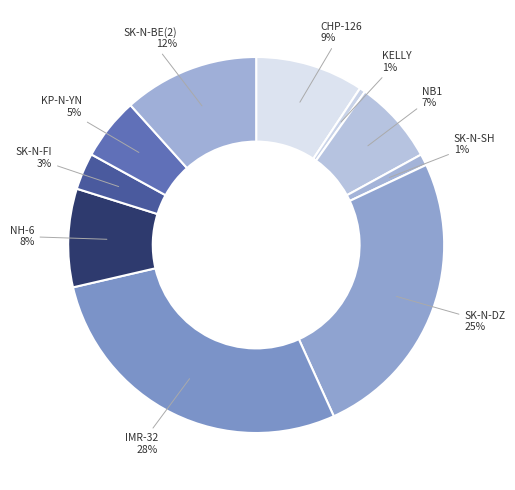

Which has a higher value, KELLY or NB1?

NB1